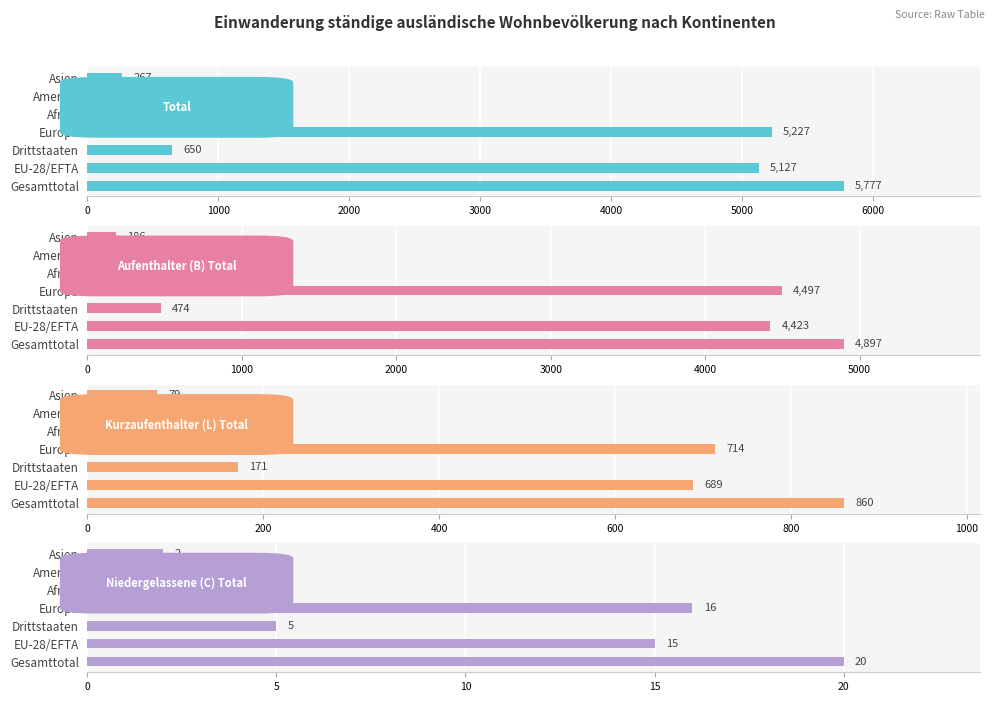

What is the difference between the highest and lowest values at Gesamttotal?

5757